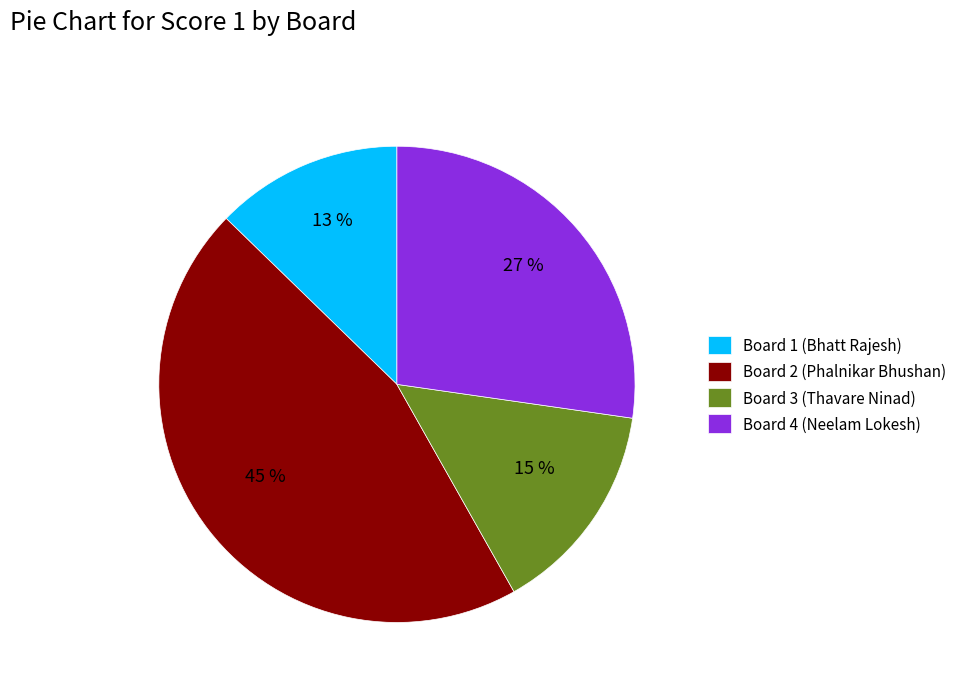

Which slice is the smallest?

Board 1 (Bhatt Rajesh)